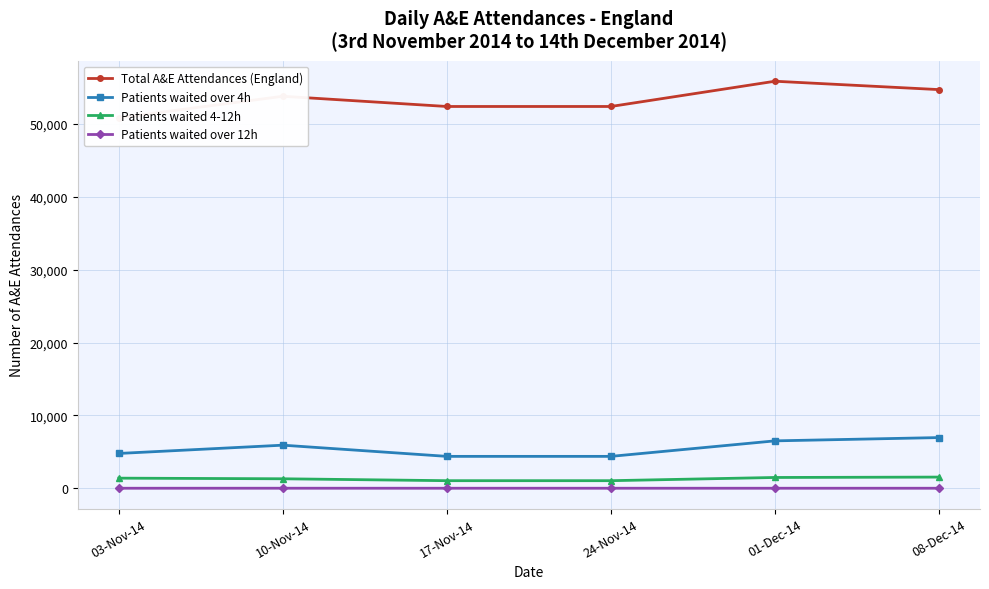

What is the maximum value for Patients waited over 12h?

2